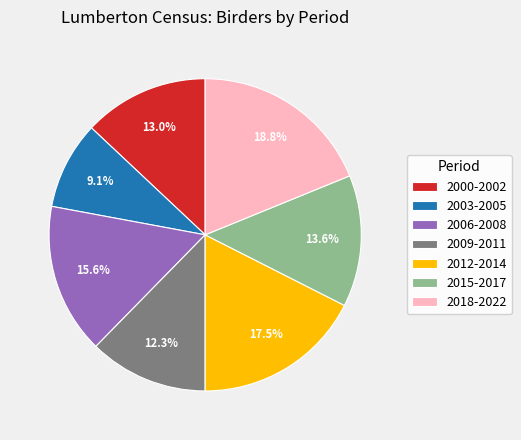

Is the sum of 2006-2008 and 2009-2011 greater than half?

No